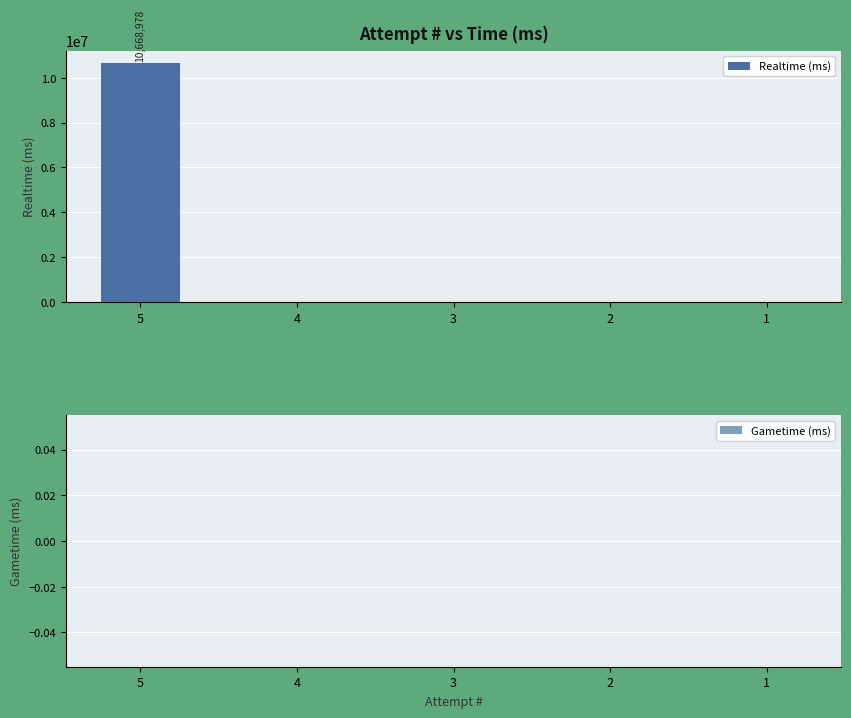

The value at 1 is 0. True or false?

True